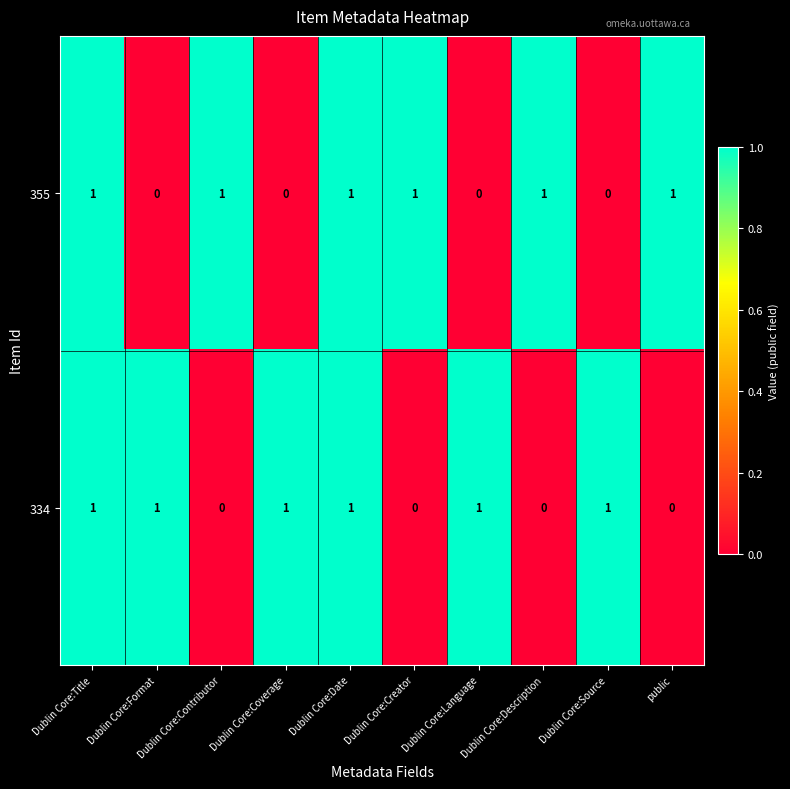

Is the value of 334 at Dublin Core:Language greater than the value of 355 at Dublin Core:Coverage?

Yes